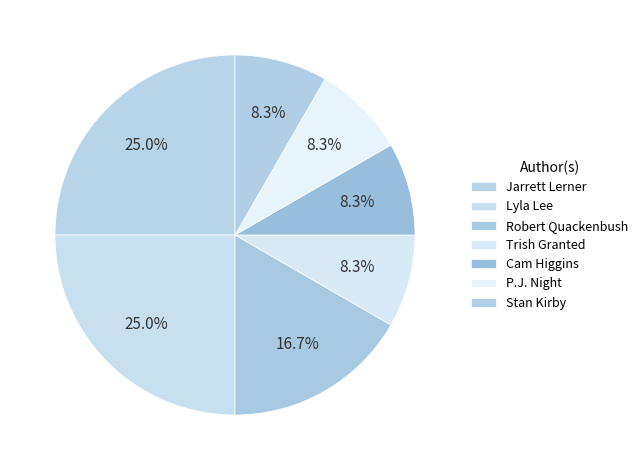

Which slice is the largest?

Jarrett Lerner